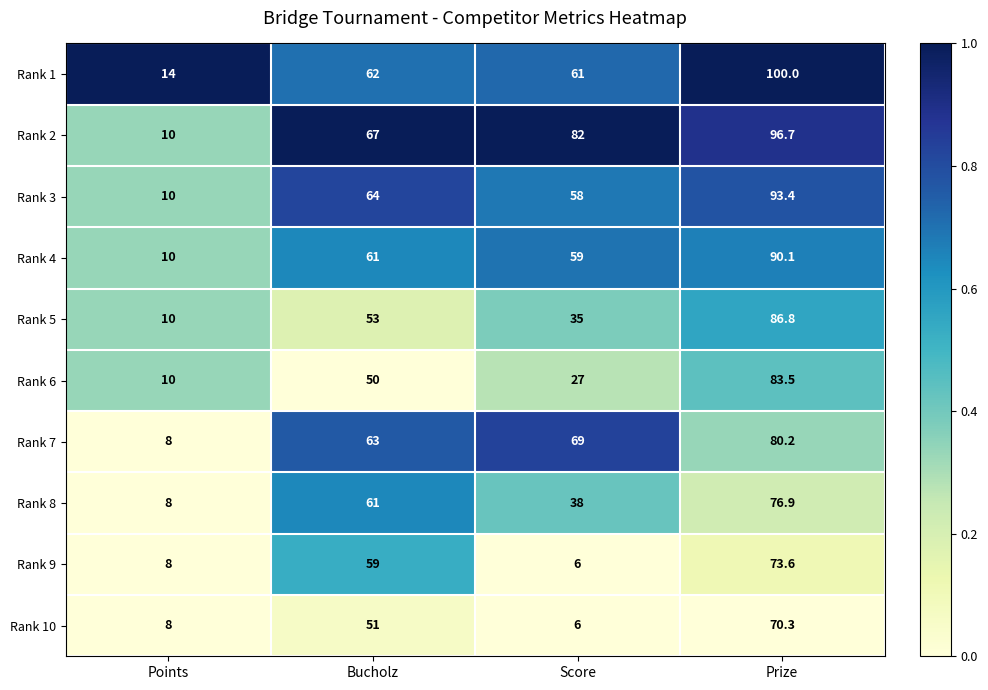

How many data points in Rank 5 are less than 53?

2